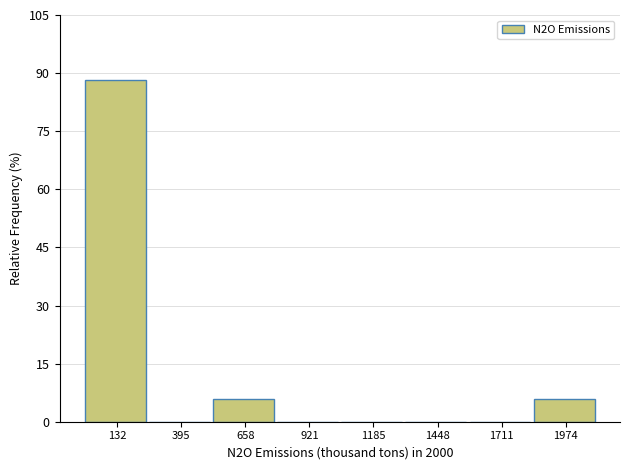

Reading left to right, transcribe this chart: for each bar, give the range it covers on the x-axis and its height. Neither the bar edges nor the heights are printed on the chart, so give them approximately, as read against the axes.

0 to 250: 88
250 to 550: 0
550 to 800: 6
800 to 1050: 0
1050 to 1300: 0
1300 to 1600: 0
1600 to 1850: 0
1850 to 2100: 6